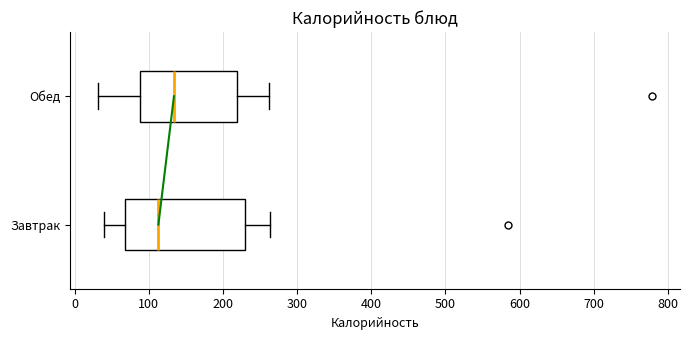

Where does the left whisker of the box for Завтрак end on the x-axis? The values are not printed on the chart, so give them approximately, as read against the axis.

40